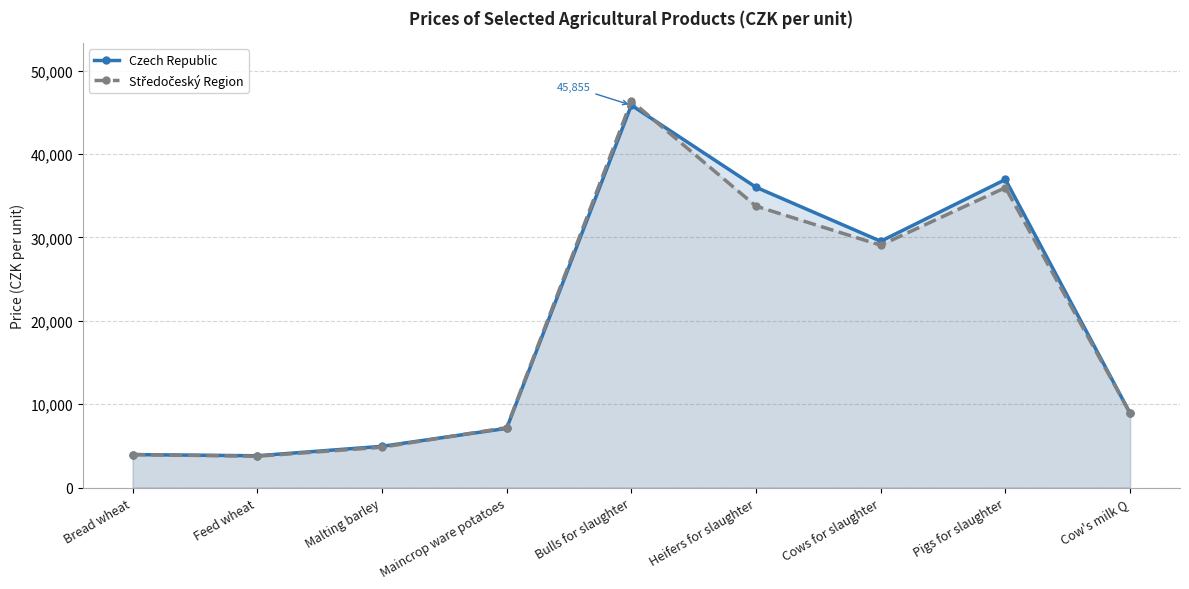

At how many categories does at least one series exceed 25446?

4